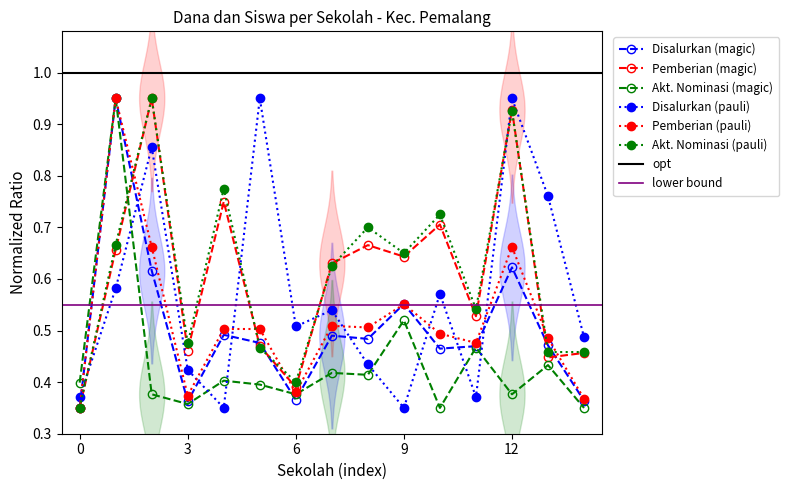

How many interior local valleys does the Disalurkan (pauli) series have?

4